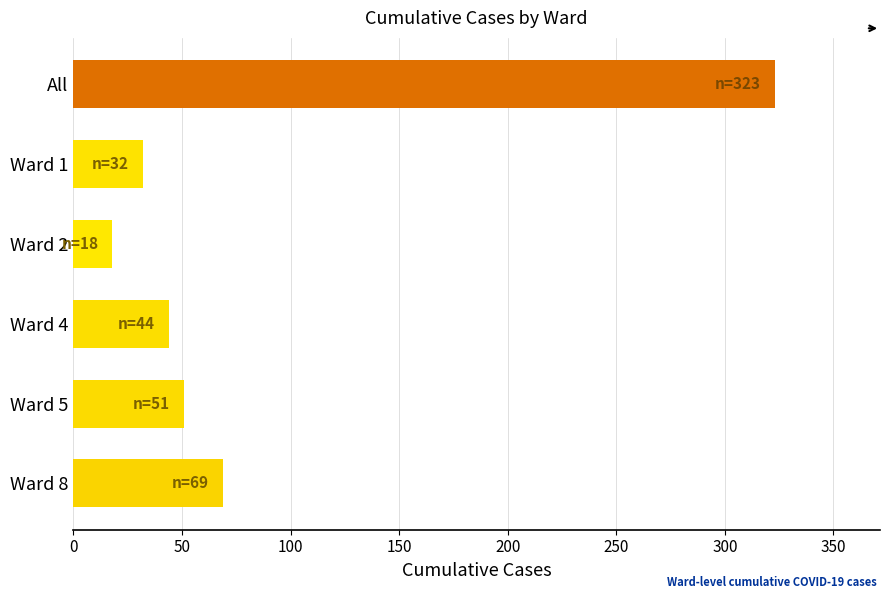

What is the smallest value displayed?

18